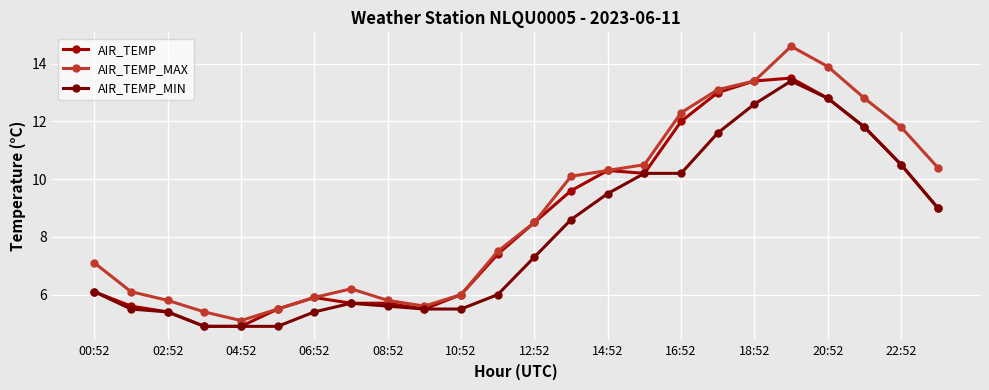

Which series has the largest range (max minus min)?

AIR_TEMP_MAX